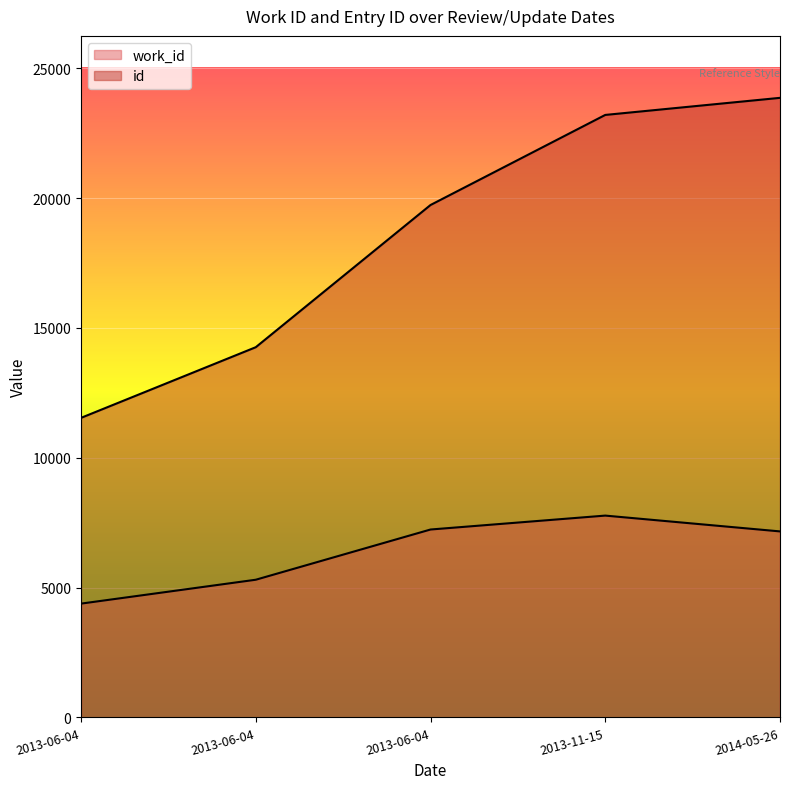

Which series has the largest total across all categories?

id